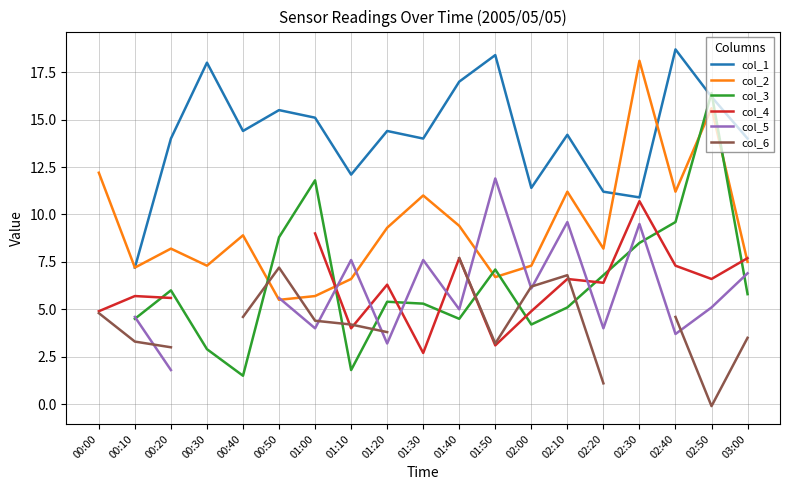

What is the label of the 19th point from the right?

00:00